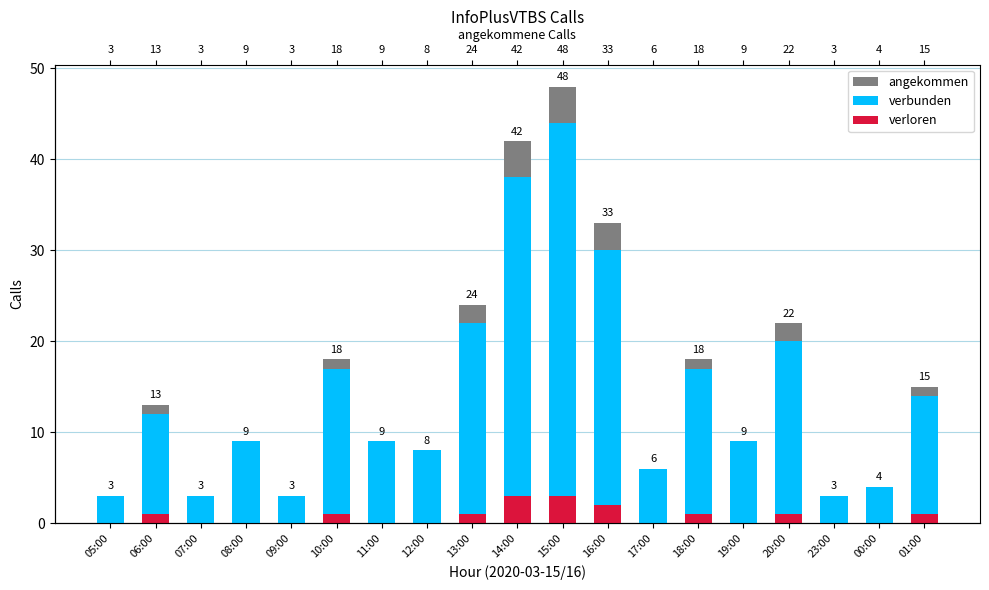

What is the value of the angekommen bar at the 11th from the left?

48